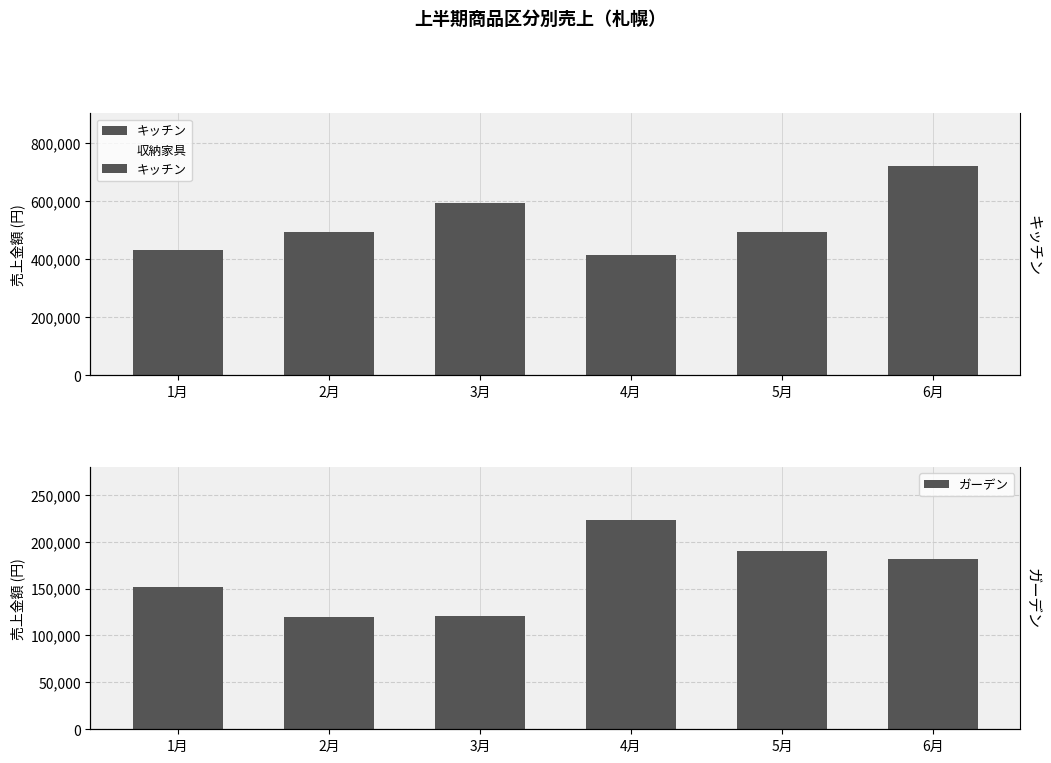

What is the difference between the second highest and minimum values in the 収納家具 series?

118160